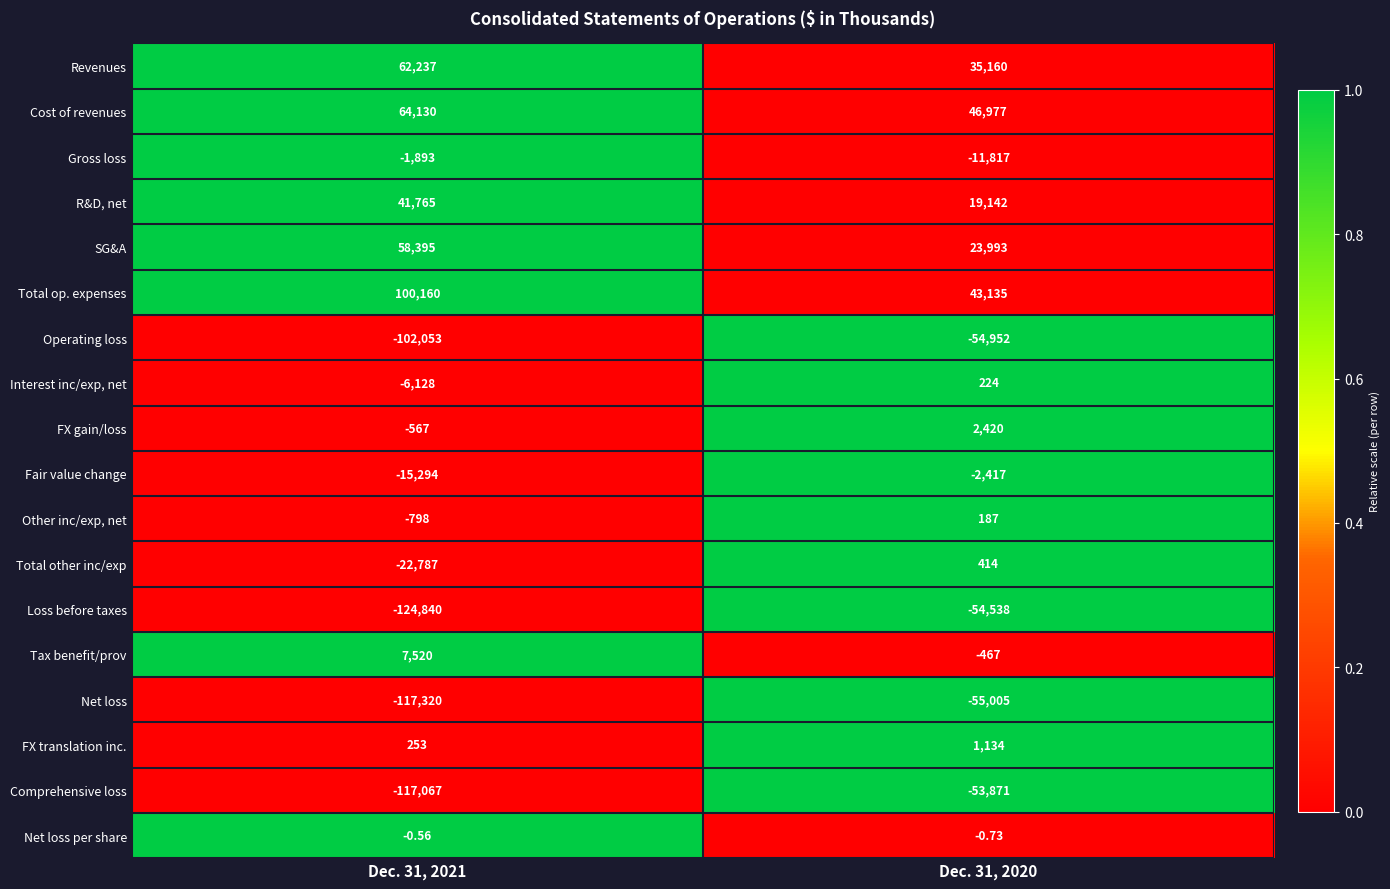

Which series has the largest range (max minus min)?

Loss before taxes